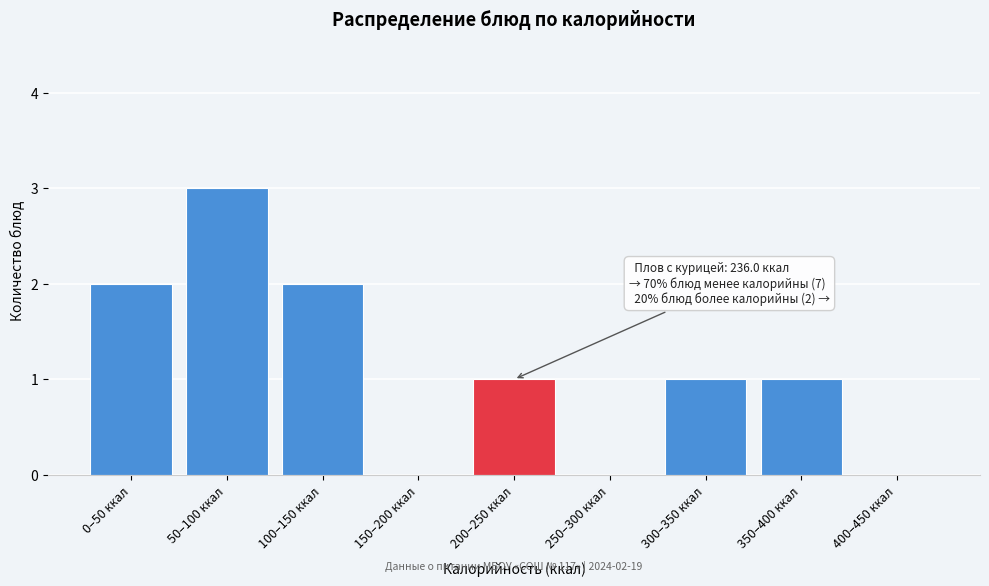

Reading left to right, list all the values displayed in this chart.

0–50 ккал=2	50–100 ккал=3	100–150 ккал=2	150–200 ккал=0	200–250 ккал=1	250–300 ккал=0	300–350 ккал=1	350–400 ккал=1	400–450 ккал=0